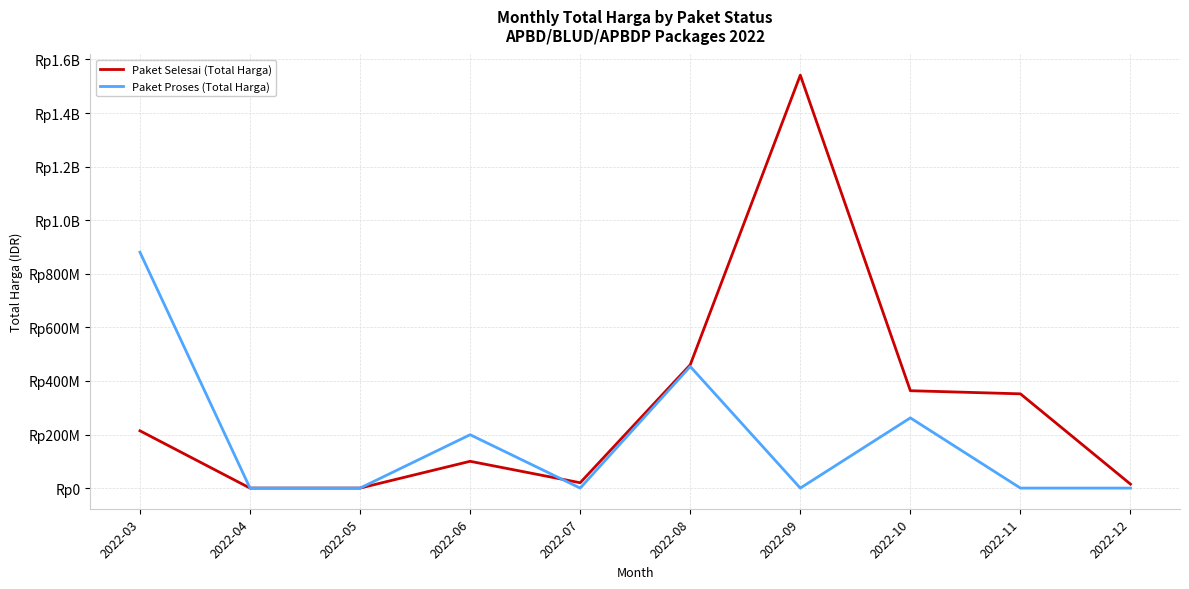

What are all the series names shown in the legend?

Paket Selesai (Total Harga), Paket Proses (Total Harga)